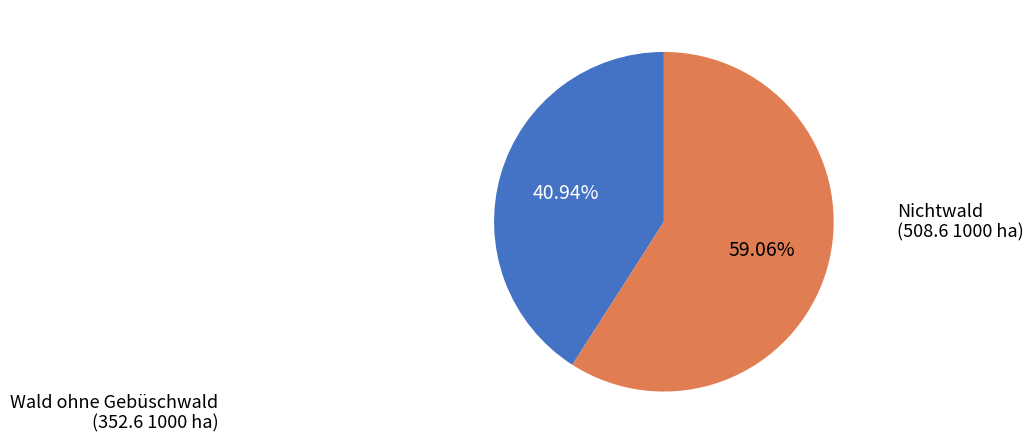

Rank the categories by value from lowest to highest.

Wald ohne Gebüschwald, Nichtwald